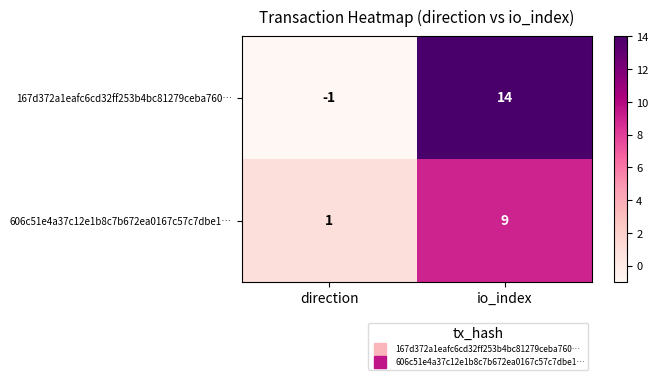

What is the maximum value shown in the chart?

14